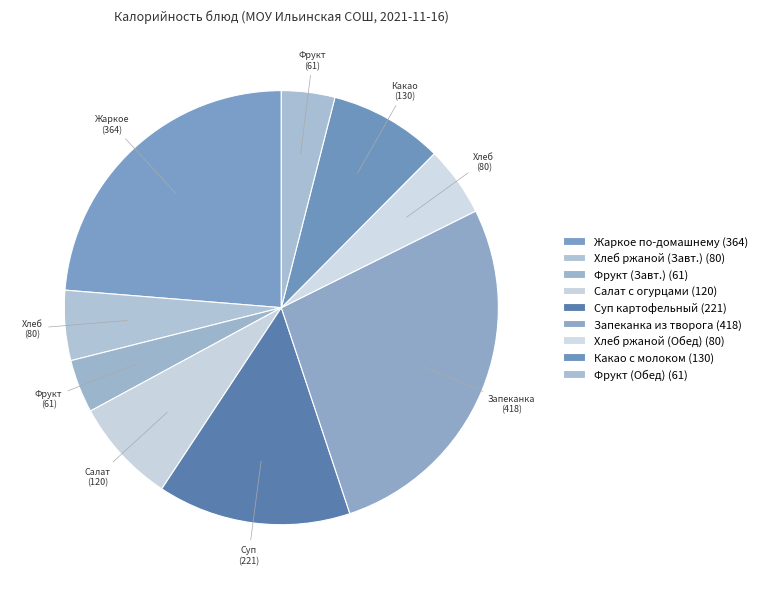

Count the number of slices in the pie.

9